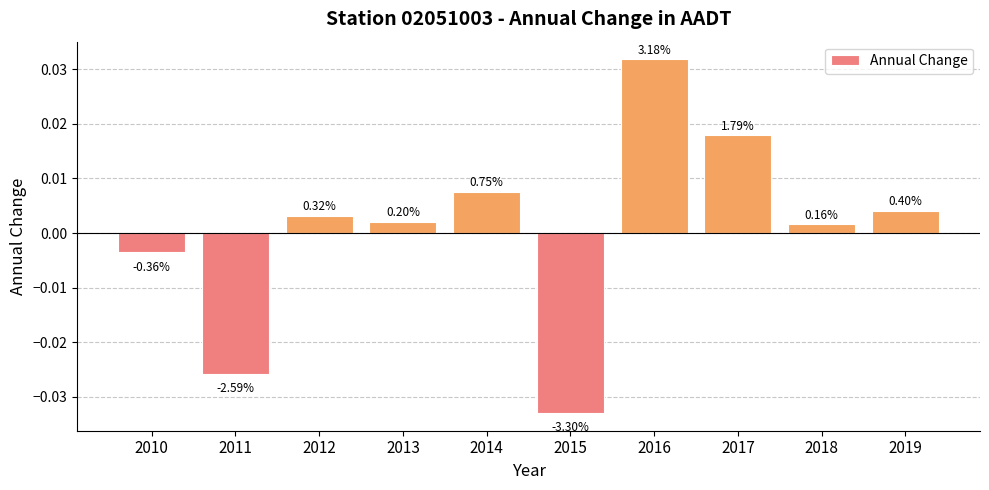

How many bars are there in total?

10